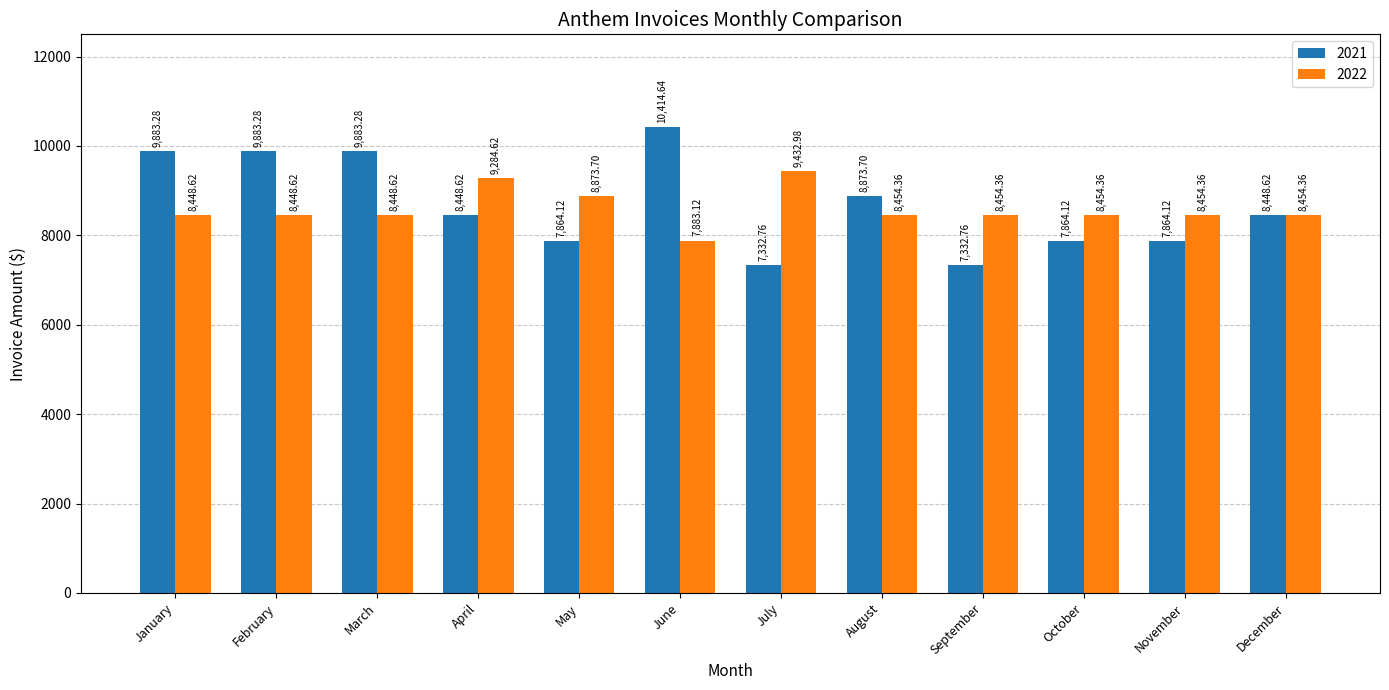

Reading left to right, extract all data points from this chart.

2021: January=9883.3	February=9883.3	March=9883.3	April=8448.6	May=7864.1	June=10414.6	July=7332.8	August=8873.7	September=7332.8	October=7864.1	November=7864.1	December=8448.6
2022: January=8448.6	February=8448.6	March=8448.6	April=9284.6	May=8873.7	June=7883.1	July=9433.0	August=8454.4	September=8454.4	October=8454.4	November=8454.4	December=8454.4